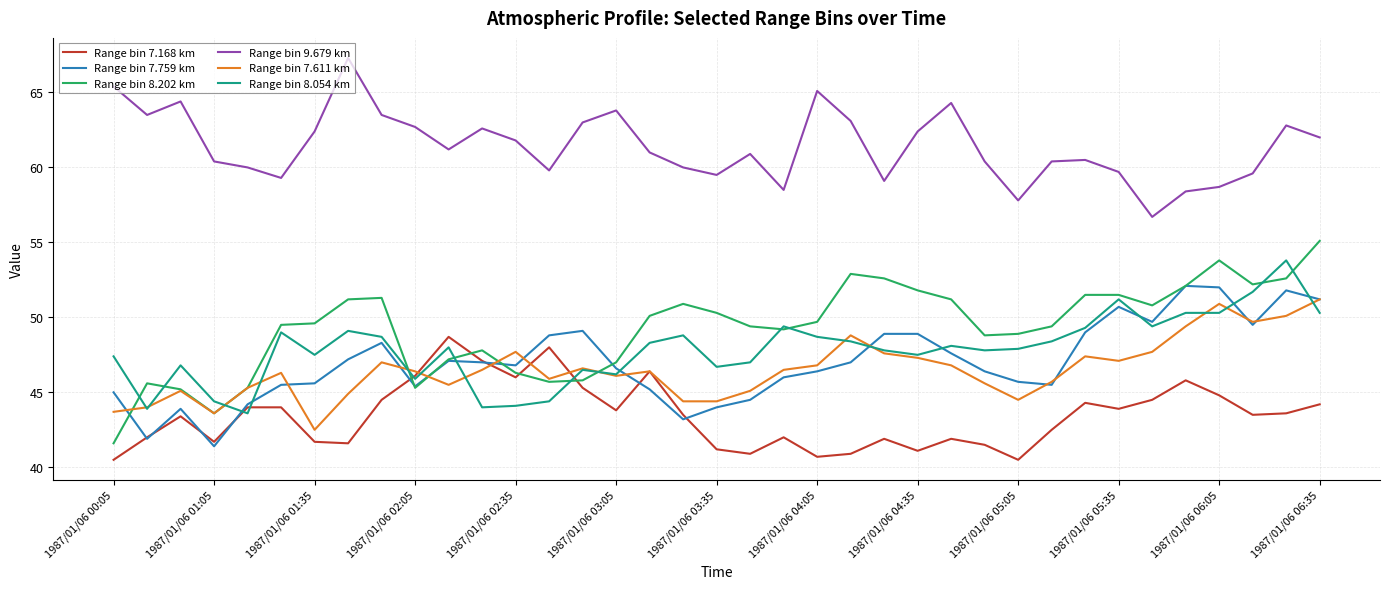

Which series has the largest total across all categories?

Range bin 9.679 km